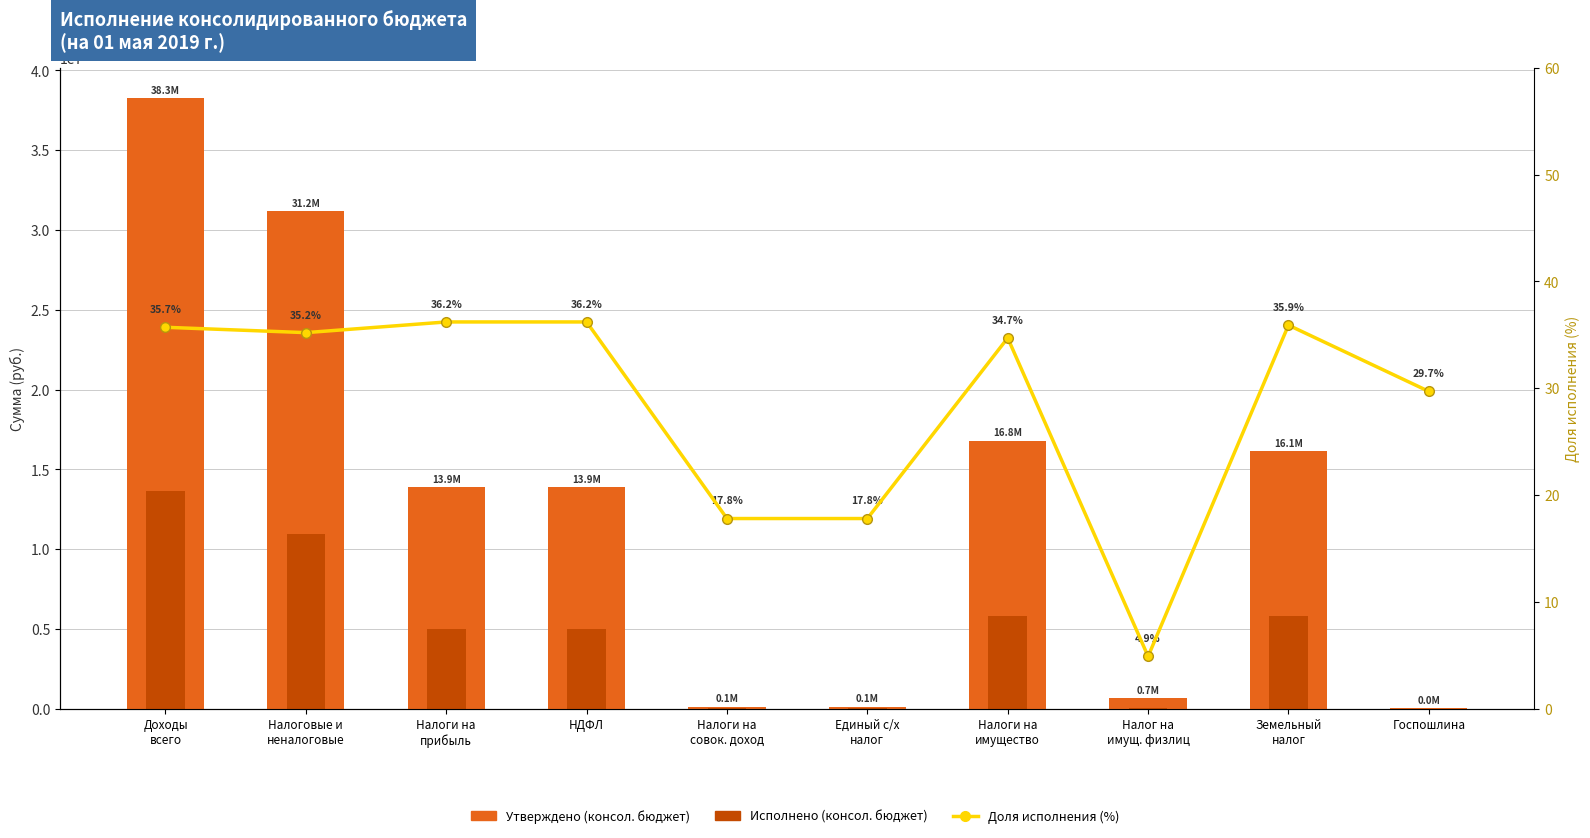

Is it true that Утверждено (консол. бюджет) equals 138400.0 at Налоги на
совок. доход?

True